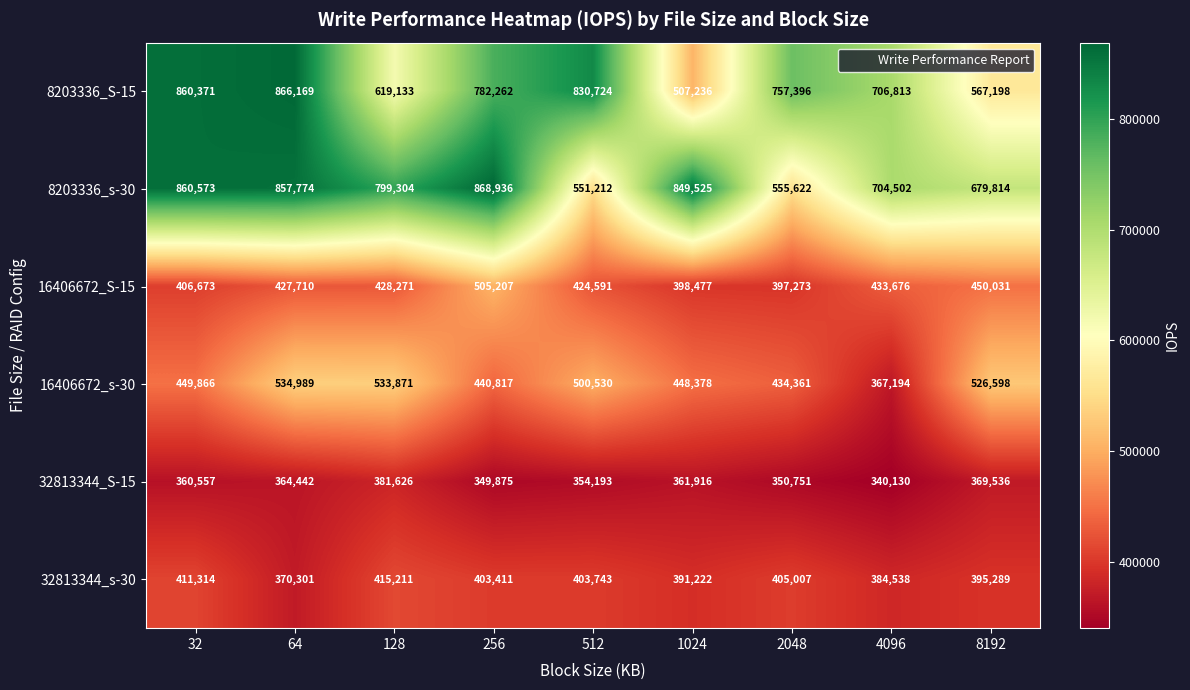

What is the greatest value displayed?

868936